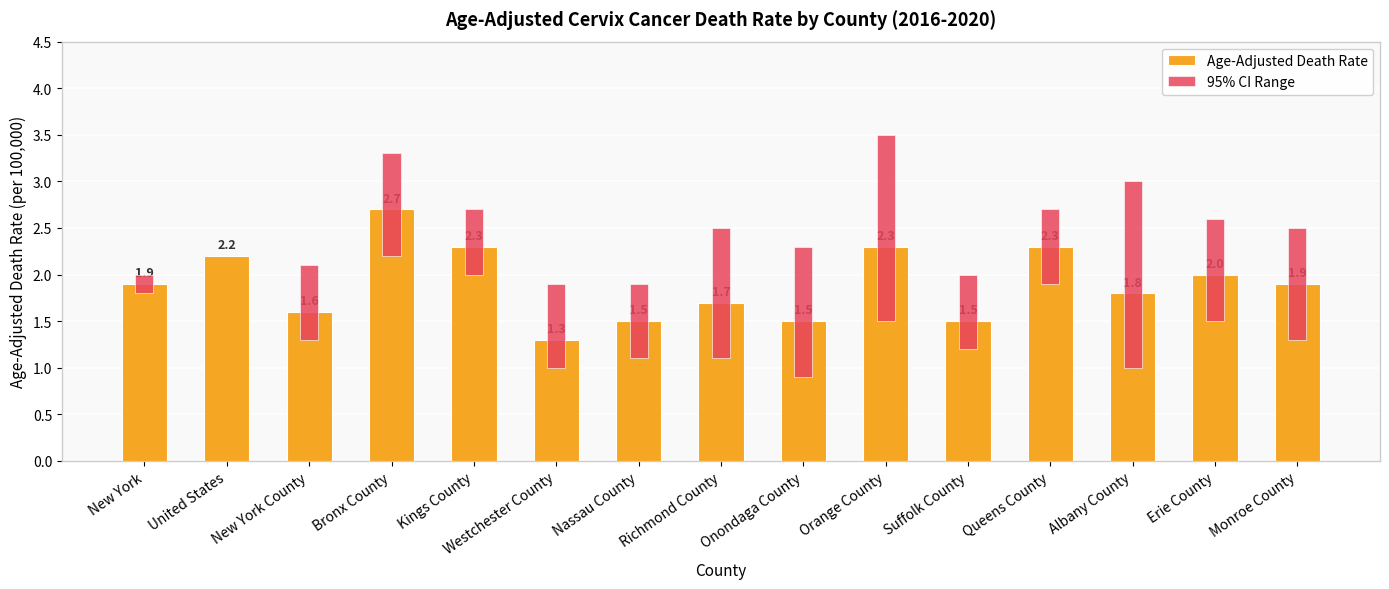

What is the difference between the second highest and second lowest values in the 95% CI Range series?

1.8